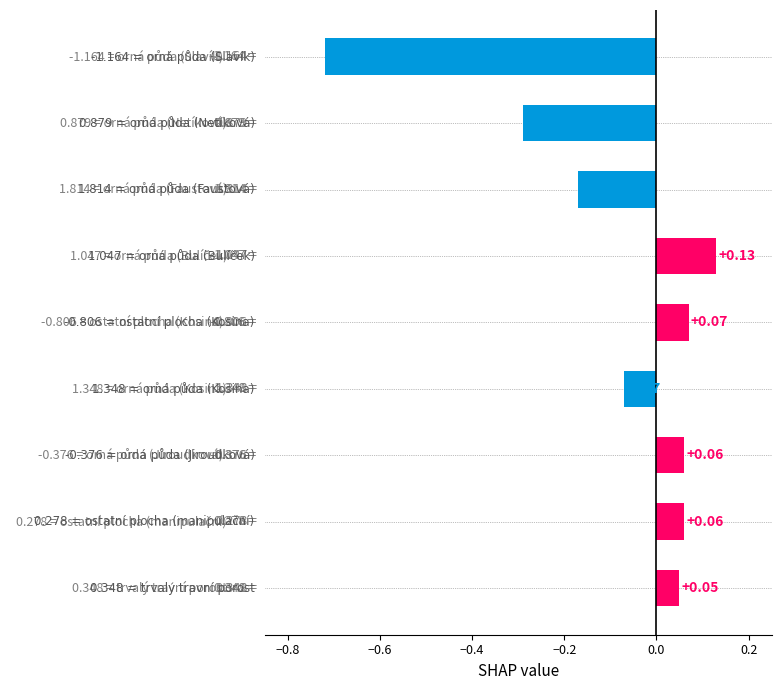

What is the sum of all values?

-0.9